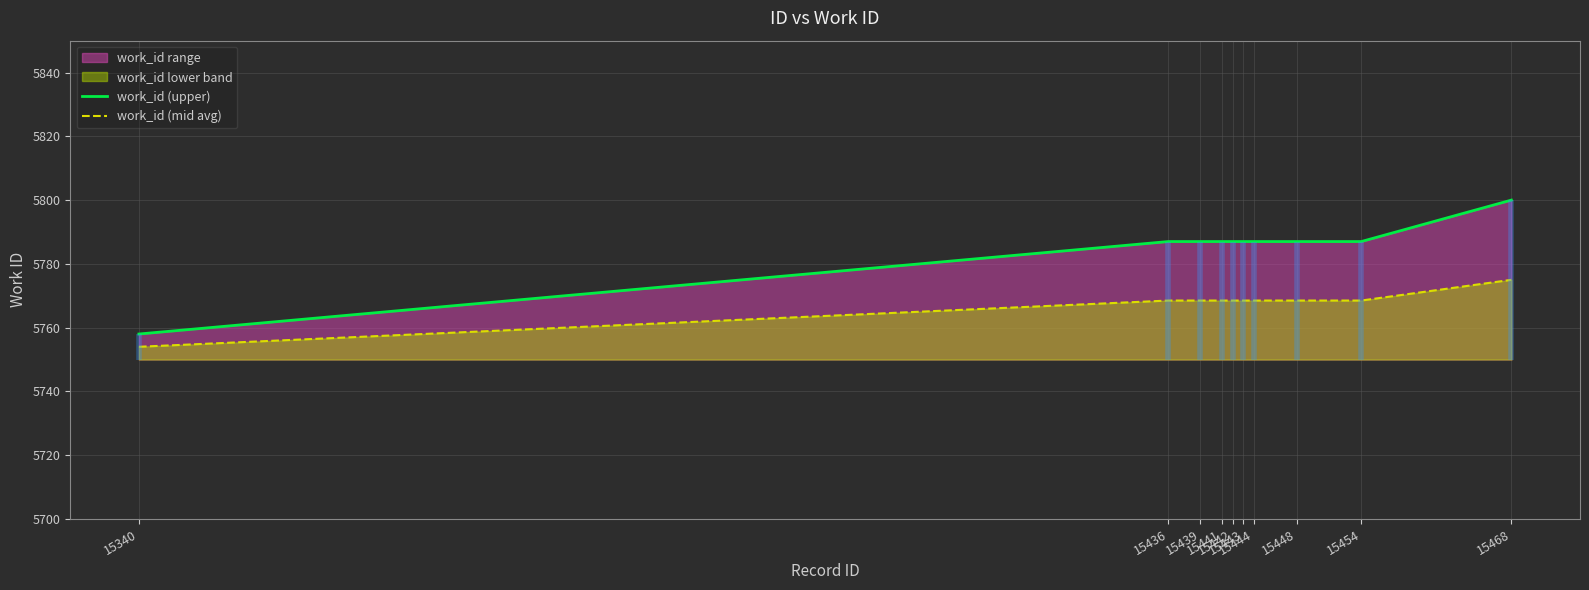

Is the value of work_id (upper) at 15439 greater than the value of work_id (mid avg) at 15442?

Yes